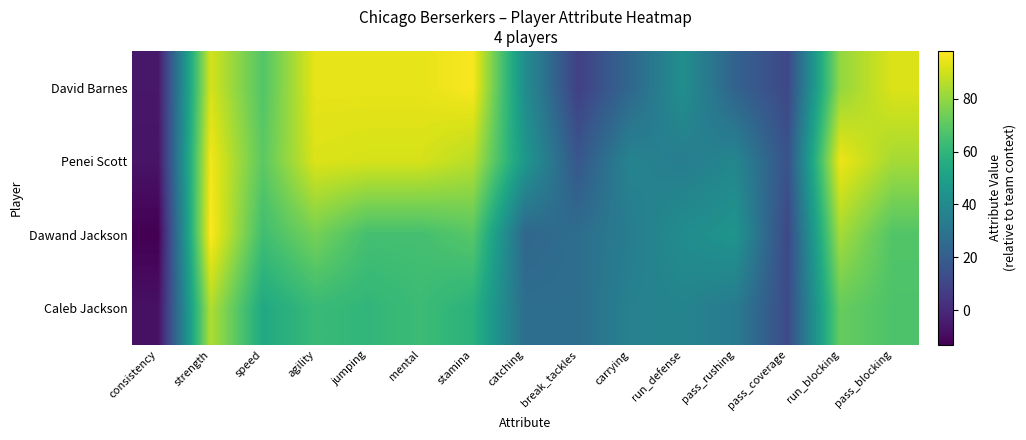

What is the maximum value shown in the chart?

98